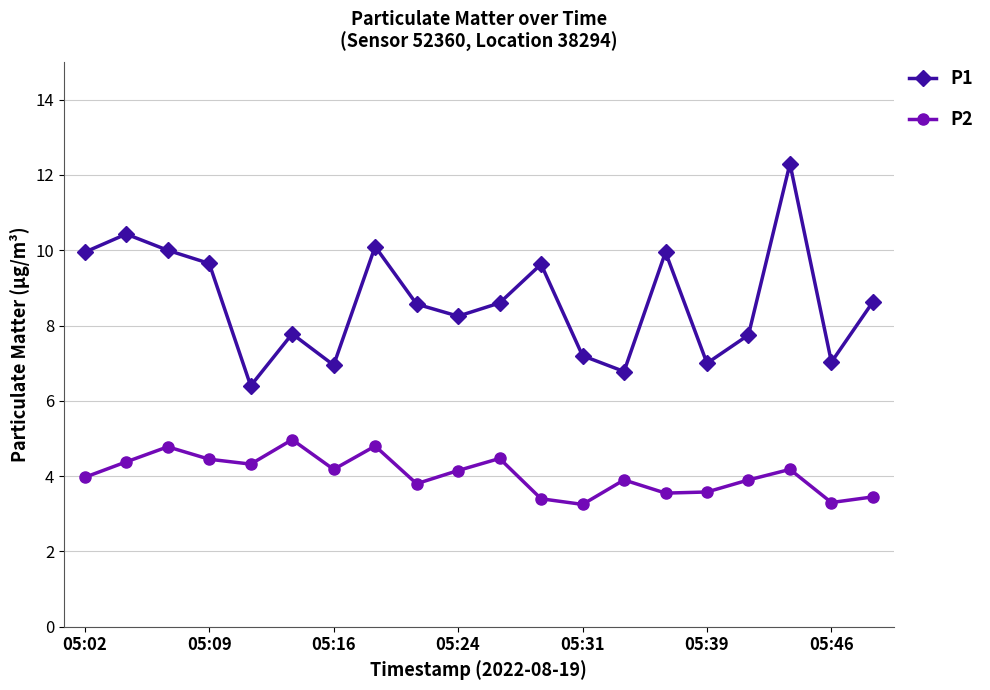

Rank the series by their average value, from lowest to highest.

P2, P1